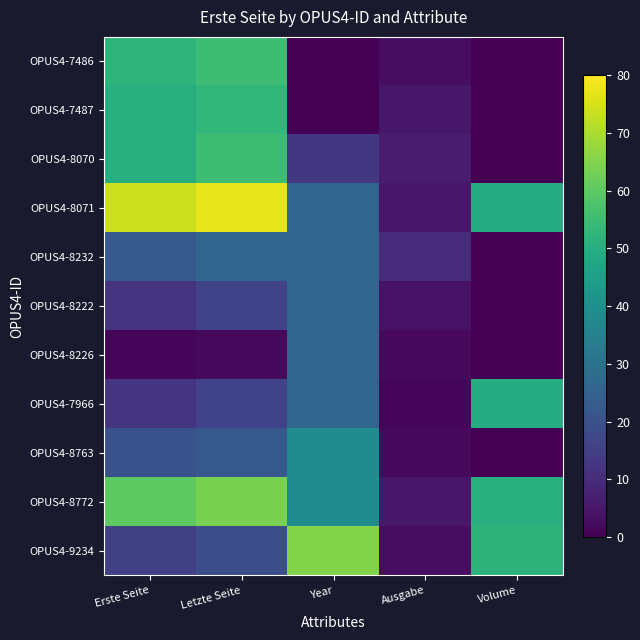

At how many categories does at least one series exceed 36?

4